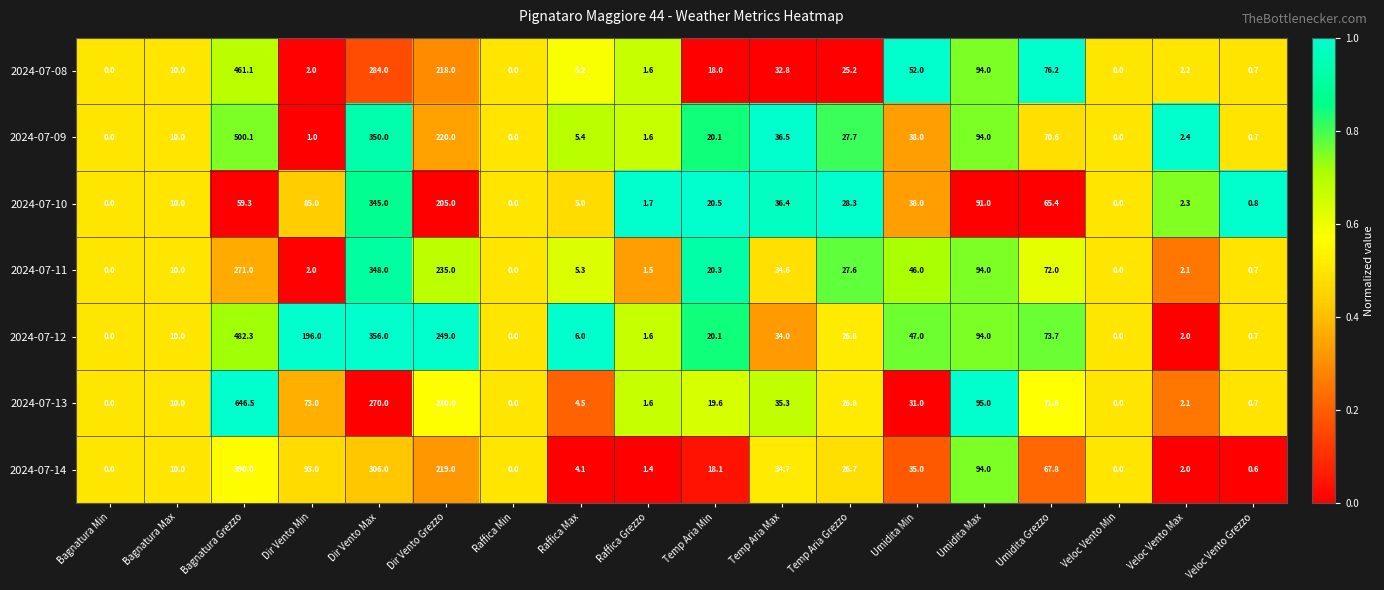

List the series in order of their peak value, lowest first.

2024-07-10, 2024-07-11, 2024-07-14, 2024-07-08, 2024-07-12, 2024-07-09, 2024-07-13